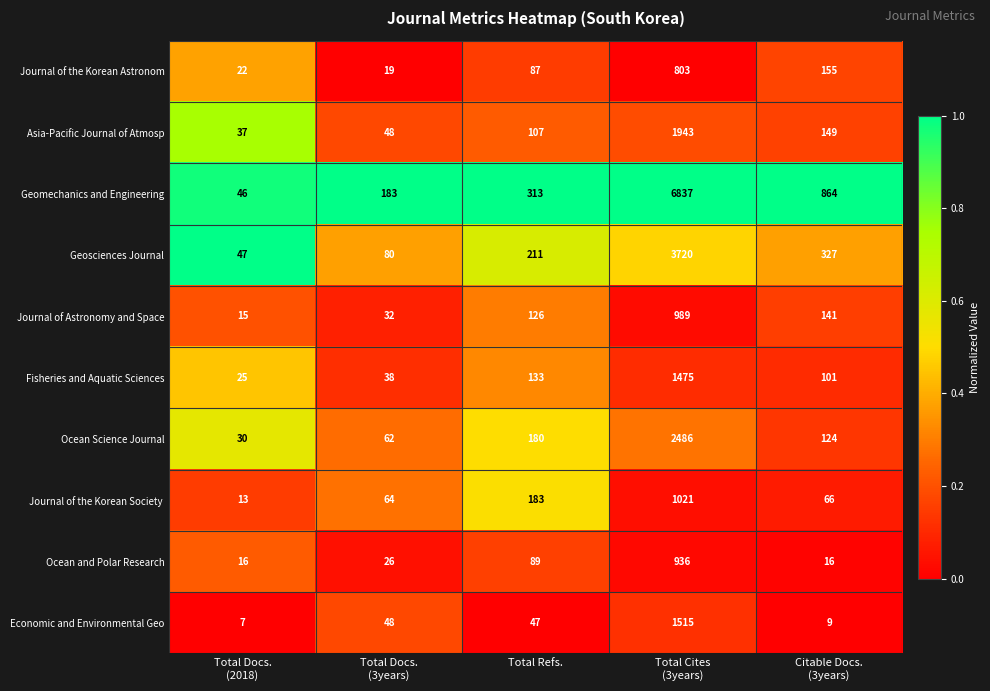

The value of Ocean and Polar Research at Total Refs. is 89. True or false?

True